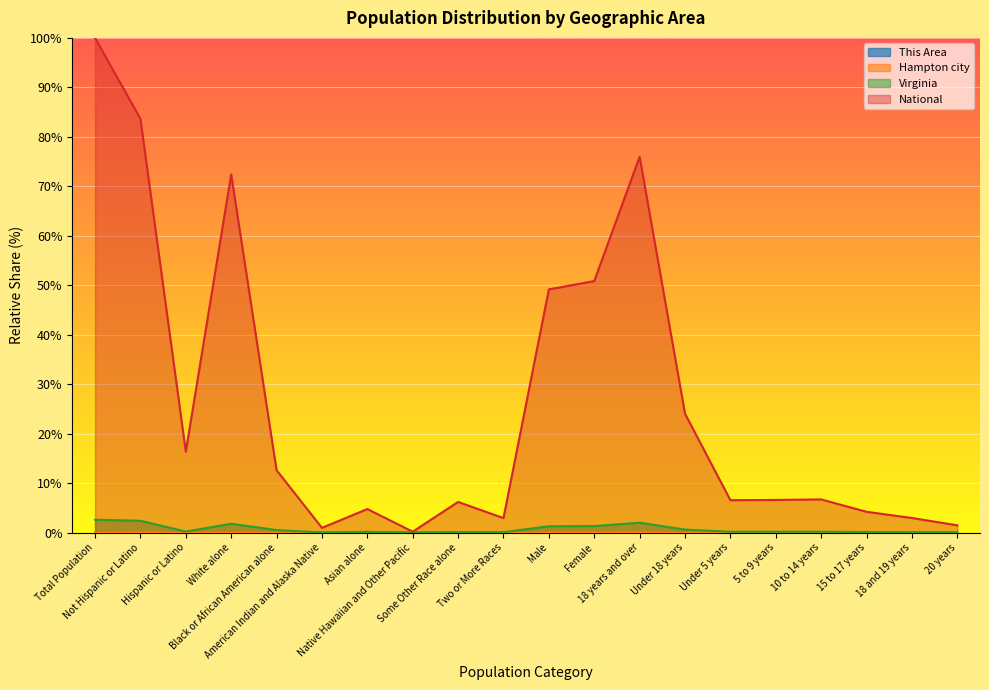

True or false: This Area and Hampton city intersect in this chart.

False